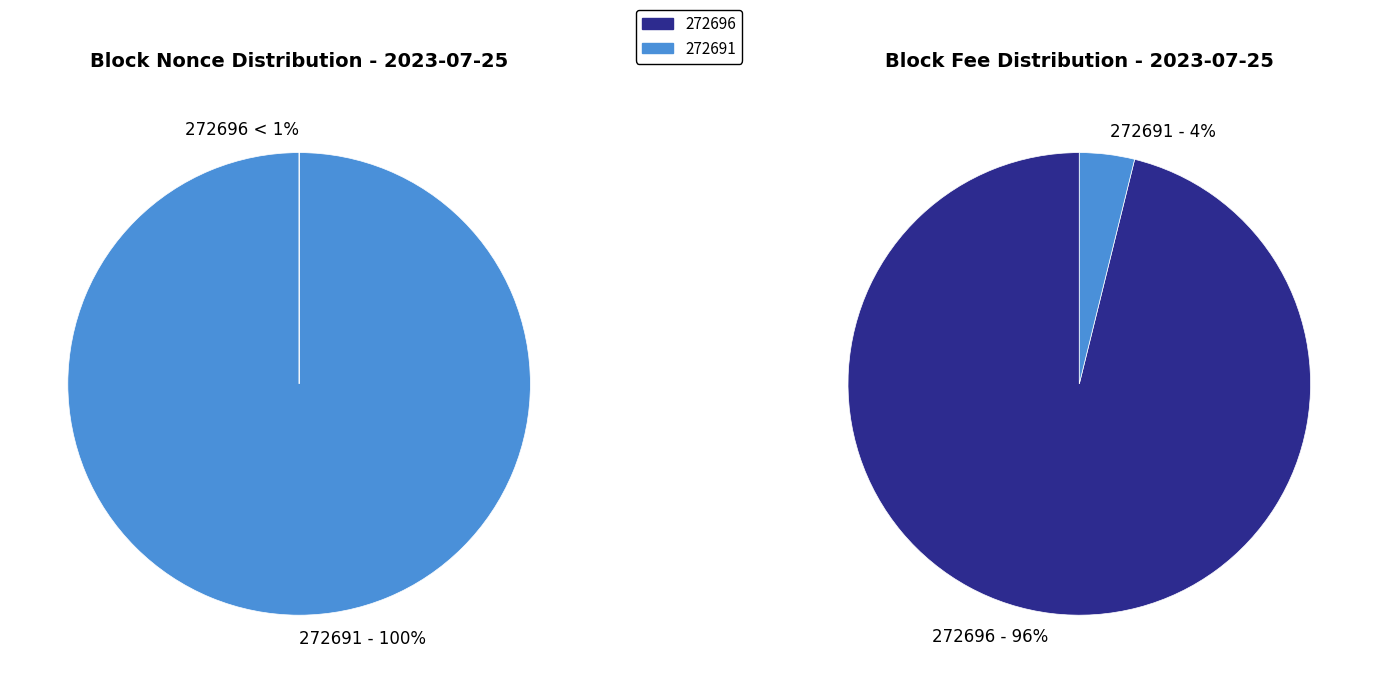

The 272696 slice represents 1% of the pie. True or false?

False